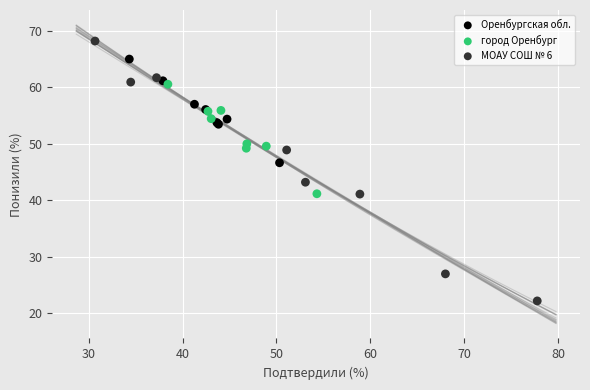

Which series has the largest Y range (max minus min)?

МОАУ СОШ № 6